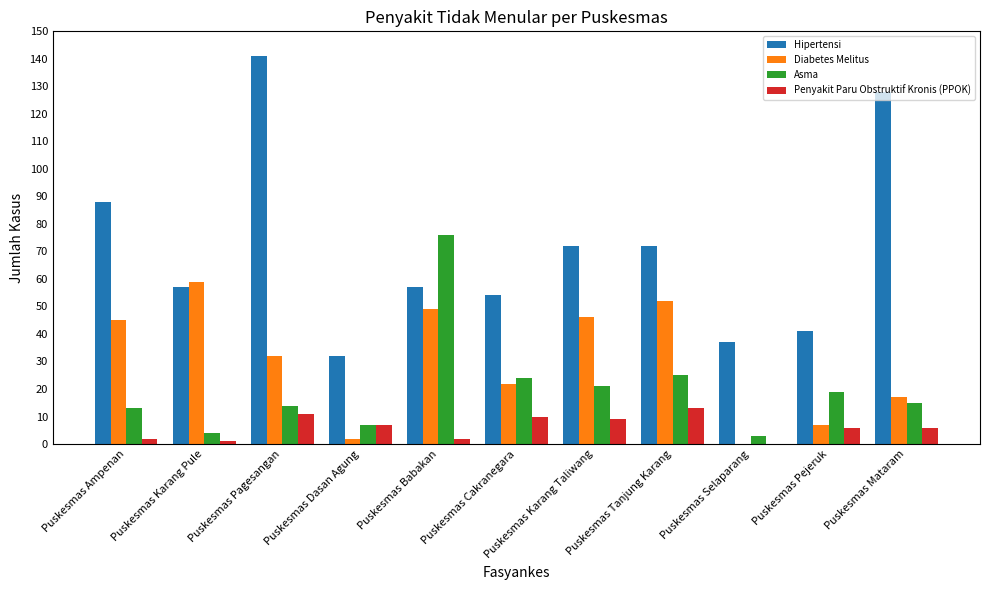

Which series has the widest spread of values?

Hipertensi